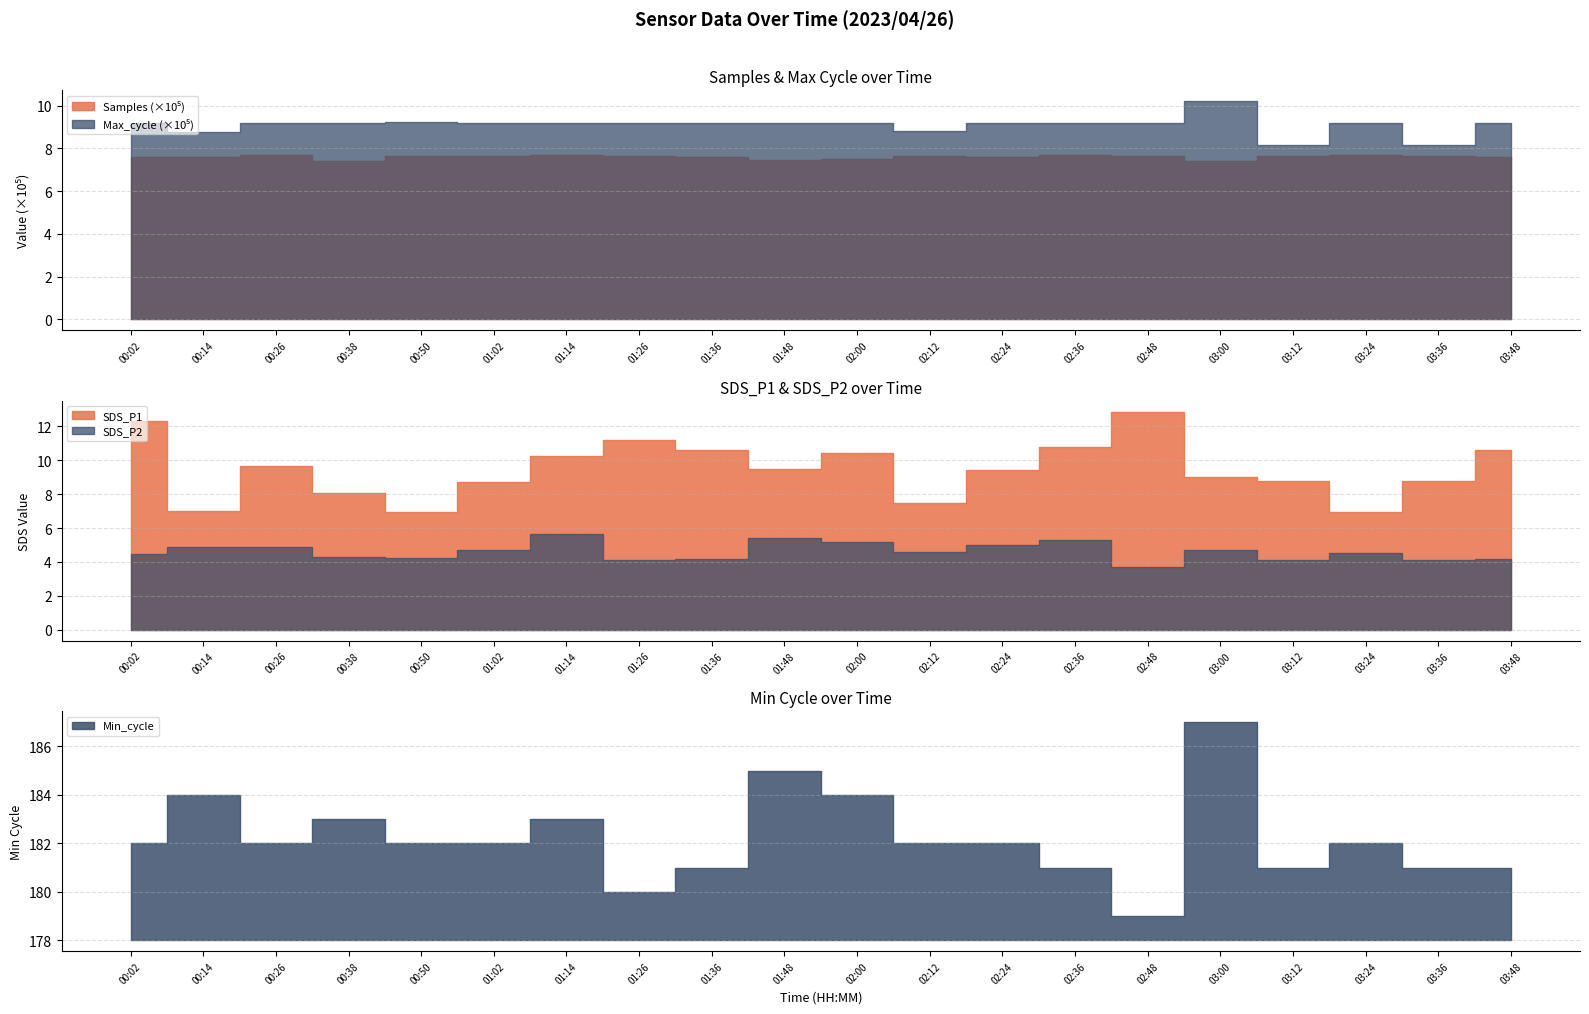

What is the spread (max minus min) of values at 02:36?

919005.7